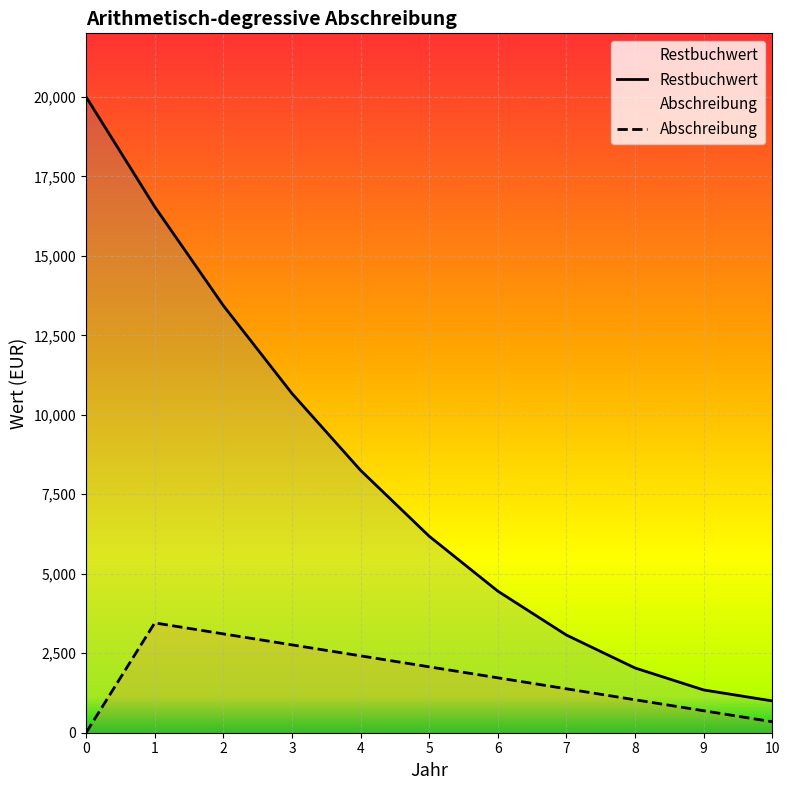

True or false: Restbuchwert has more than 1 points higher than both neighbors.

False